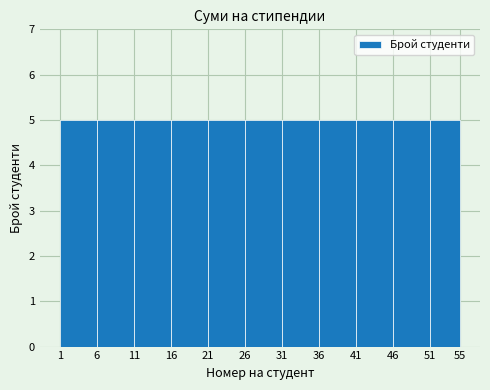

Reading left to right, list every bar in this chart as the range it spans on the x-axis followed by its height. The values are not printed on the chart, so give them approximately, as read against the axis.

1 to 6: 5
6 to 11: 5
11 to 16: 5
16 to 21: 5
21 to 26: 5
26 to 31: 5
31 to 36: 5
36 to 41: 5
41 to 46: 5
46 to 51: 5
51 to 55: 5